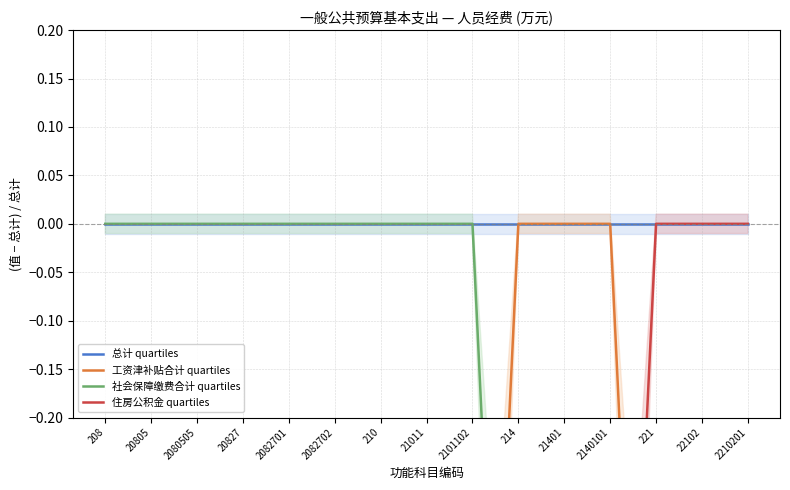

Is the value of 住房公积金 quartiles at 221 greater than the value of 社会保障缴费合计 quartiles at 210?

No